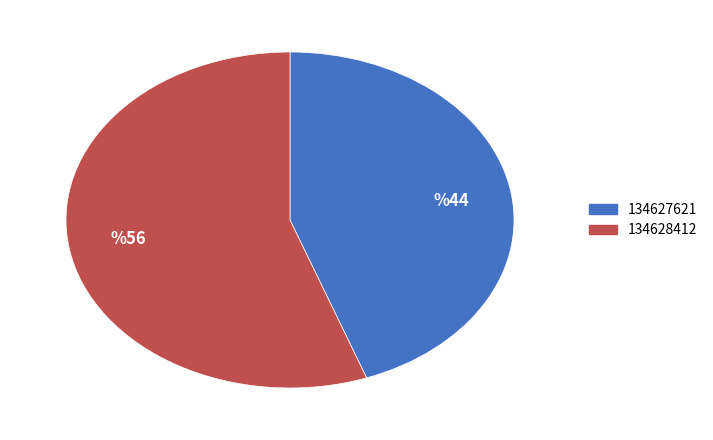

Combined, do 134628412 and 134627621 account for over 50%?

Yes